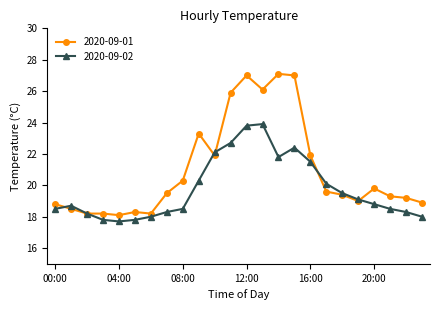

Rank the series by their maximum value, from highest to lowest.

2020-09-01, 2020-09-02